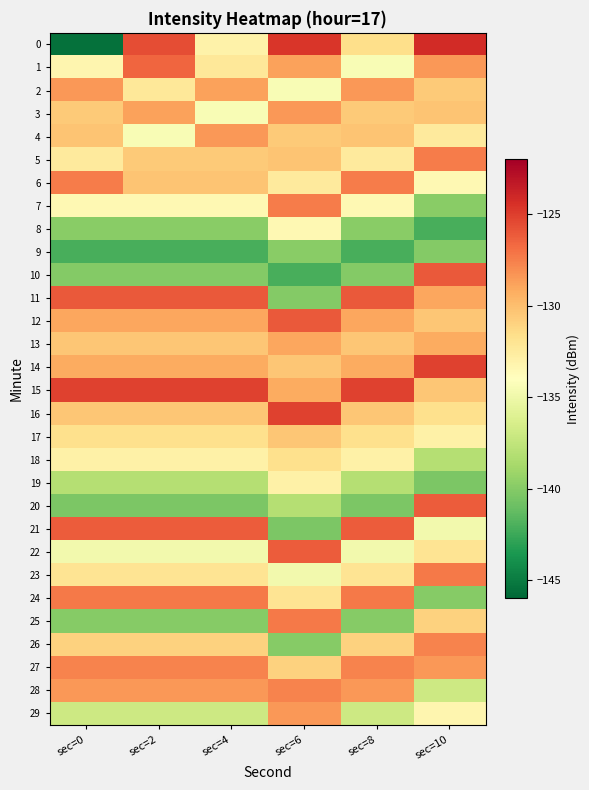

Reading left to right, extract all data points from this chart.

0: sec=0=-145.5	sec=2=-125.6	sec=4=-133.0	sec=6=-124.6	sec=8=-131.7	sec=10=-124.2
1: sec=0=-133.3	sec=2=-126.5	sec=4=-132.3	sec=6=-128.8	sec=8=-134.5	sec=10=-128.4
2: sec=0=-128.4	sec=2=-132.3	sec=4=-128.8	sec=6=-134.5	sec=8=-128.4	sec=10=-130.6
3: sec=0=-130.6	sec=2=-128.8	sec=4=-134.5	sec=6=-128.4	sec=8=-130.6	sec=10=-130.3
4: sec=0=-130.3	sec=2=-134.5	sec=4=-128.4	sec=6=-130.6	sec=8=-130.3	sec=10=-132.4
5: sec=0=-132.4	sec=2=-130.6	sec=4=-130.6	sec=6=-130.3	sec=8=-132.4	sec=10=-127.4
6: sec=0=-127.4	sec=2=-130.3	sec=4=-130.3	sec=6=-132.4	sec=8=-127.4	sec=10=-133.5
7: sec=0=-133.5	sec=2=-133.5	sec=4=-133.5	sec=6=-127.4	sec=8=-133.5	sec=10=-139.8
8: sec=0=-139.8	sec=2=-139.8	sec=4=-139.8	sec=6=-133.5	sec=8=-139.8	sec=10=-142.1
9: sec=0=-142.1	sec=2=-142.1	sec=4=-142.1	sec=6=-139.8	sec=8=-142.1	sec=10=-140.1
10: sec=0=-140.1	sec=2=-140.1	sec=4=-140.1	sec=6=-142.1	sec=8=-140.1	sec=10=-126.1
11: sec=0=-126.1	sec=2=-126.1	sec=4=-126.1	sec=6=-140.1	sec=8=-126.1	sec=10=-129.0
12: sec=0=-129.0	sec=2=-129.0	sec=4=-129.0	sec=6=-126.1	sec=8=-129.0	sec=10=-130.4
13: sec=0=-130.4	sec=2=-130.4	sec=4=-130.4	sec=6=-129.0	sec=8=-130.4	sec=10=-129.2
14: sec=0=-129.2	sec=2=-129.2	sec=4=-129.2	sec=6=-130.4	sec=8=-129.2	sec=10=-125.1
15: sec=0=-125.1	sec=2=-125.1	sec=4=-125.1	sec=6=-129.2	sec=8=-125.1	sec=10=-130.4
16: sec=0=-130.4	sec=2=-130.4	sec=4=-130.4	sec=6=-125.1	sec=8=-130.4	sec=10=-131.7
17: sec=0=-131.7	sec=2=-131.7	sec=4=-131.7	sec=6=-130.4	sec=8=-131.7	sec=10=-132.9
18: sec=0=-132.9	sec=2=-132.9	sec=4=-132.9	sec=6=-131.7	sec=8=-132.9	sec=10=-138.1
19: sec=0=-138.1	sec=2=-138.1	sec=4=-138.1	sec=6=-132.9	sec=8=-138.1	sec=10=-140.3
20: sec=0=-140.3	sec=2=-140.3	sec=4=-140.3	sec=6=-138.1	sec=8=-140.3	sec=10=-126.2
21: sec=0=-126.2	sec=2=-126.2	sec=4=-126.2	sec=6=-140.3	sec=8=-126.2	sec=10=-134.8
22: sec=0=-134.8	sec=2=-134.8	sec=4=-134.8	sec=6=-126.2	sec=8=-134.8	sec=10=-132.0
23: sec=0=-132.0	sec=2=-132.0	sec=4=-132.0	sec=6=-134.8	sec=8=-132.0	sec=10=-127.3
24: sec=0=-127.3	sec=2=-127.3	sec=4=-127.3	sec=6=-132.0	sec=8=-127.3	sec=10=-139.9
25: sec=0=-139.9	sec=2=-139.9	sec=4=-139.9	sec=6=-127.3	sec=8=-139.9	sec=10=-131.0
26: sec=0=-131.0	sec=2=-131.0	sec=4=-131.0	sec=6=-139.9	sec=8=-131.0	sec=10=-127.7
27: sec=0=-127.7	sec=2=-127.7	sec=4=-127.7	sec=6=-131.0	sec=8=-127.7	sec=10=-128.5
28: sec=0=-128.5	sec=2=-128.5	sec=4=-128.5	sec=6=-127.7	sec=8=-128.5	sec=10=-136.9
29: sec=0=-136.9	sec=2=-136.9	sec=4=-136.9	sec=6=-128.5	sec=8=-136.9	sec=10=-133.3